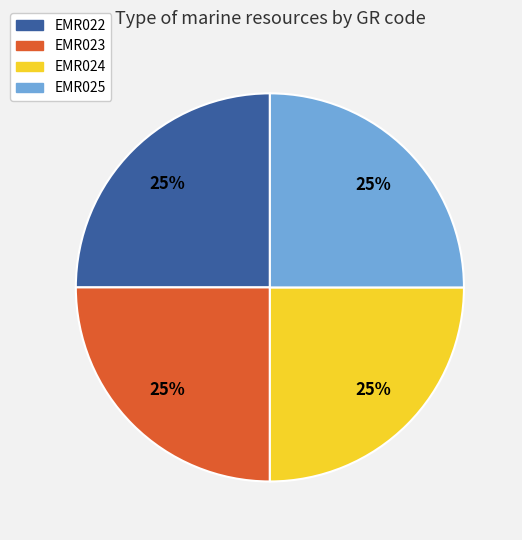

Approximately how many times larger is the value at EMR024 compared to EMR022?

1.0